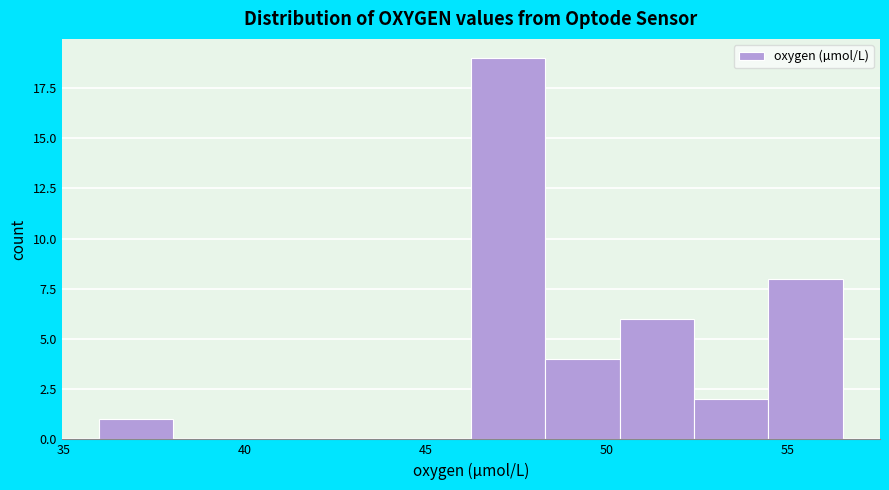

How tall is the bar that spans 50.5 to 52.5 on the x-axis? Neither the bar edges nor the heights are printed on the chart, so give them approximately, as read against the axes.

6